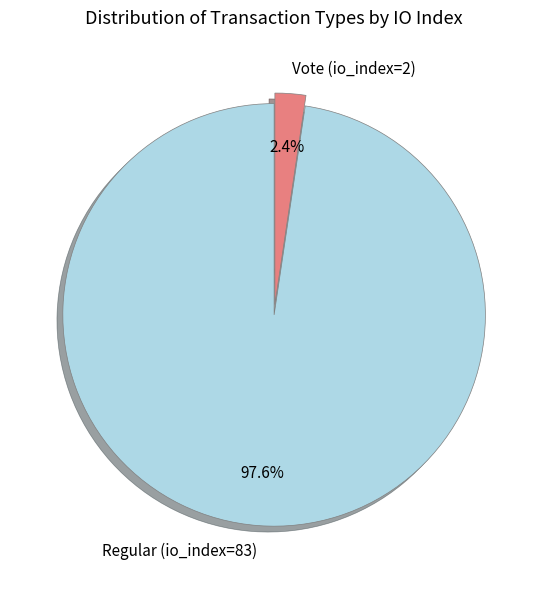

What portion of the pie excludes Vote (io_index=2)?

97.6%